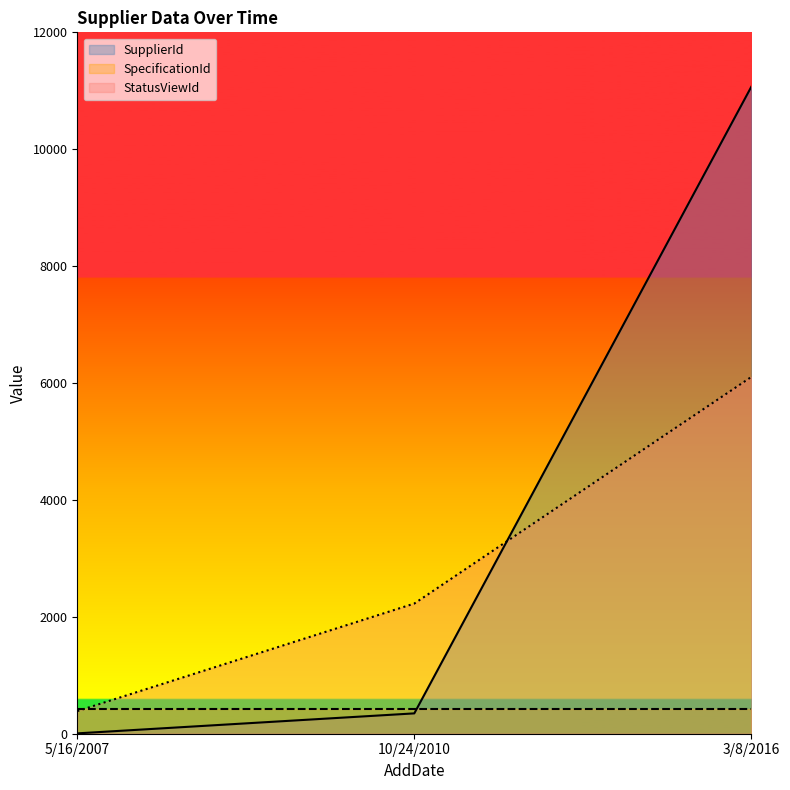

What is the maximum value shown in the chart?

11069